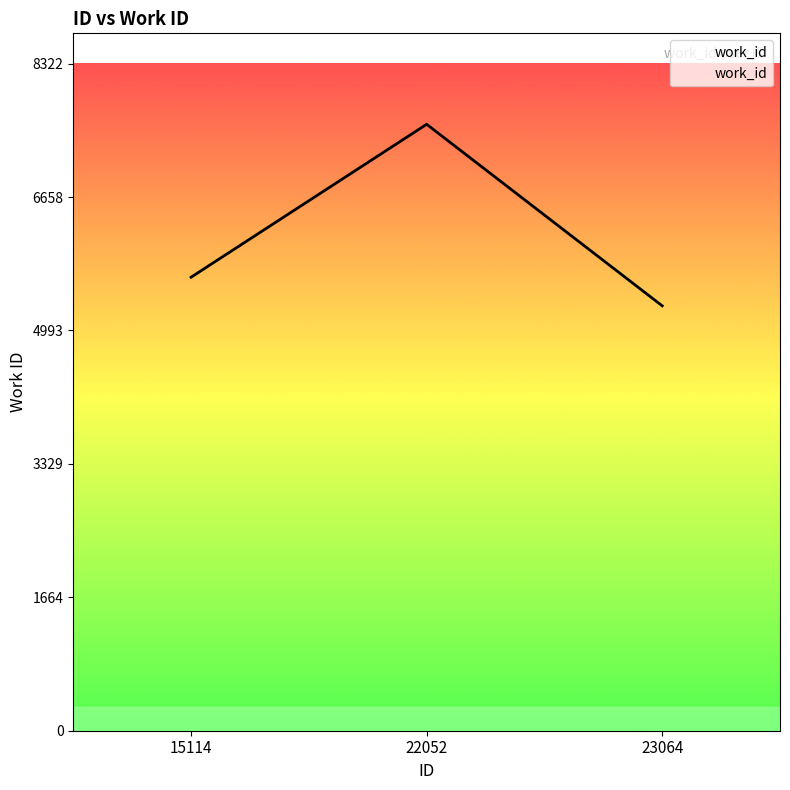

What value does the data have at 22052, to the nearest 50?

7550